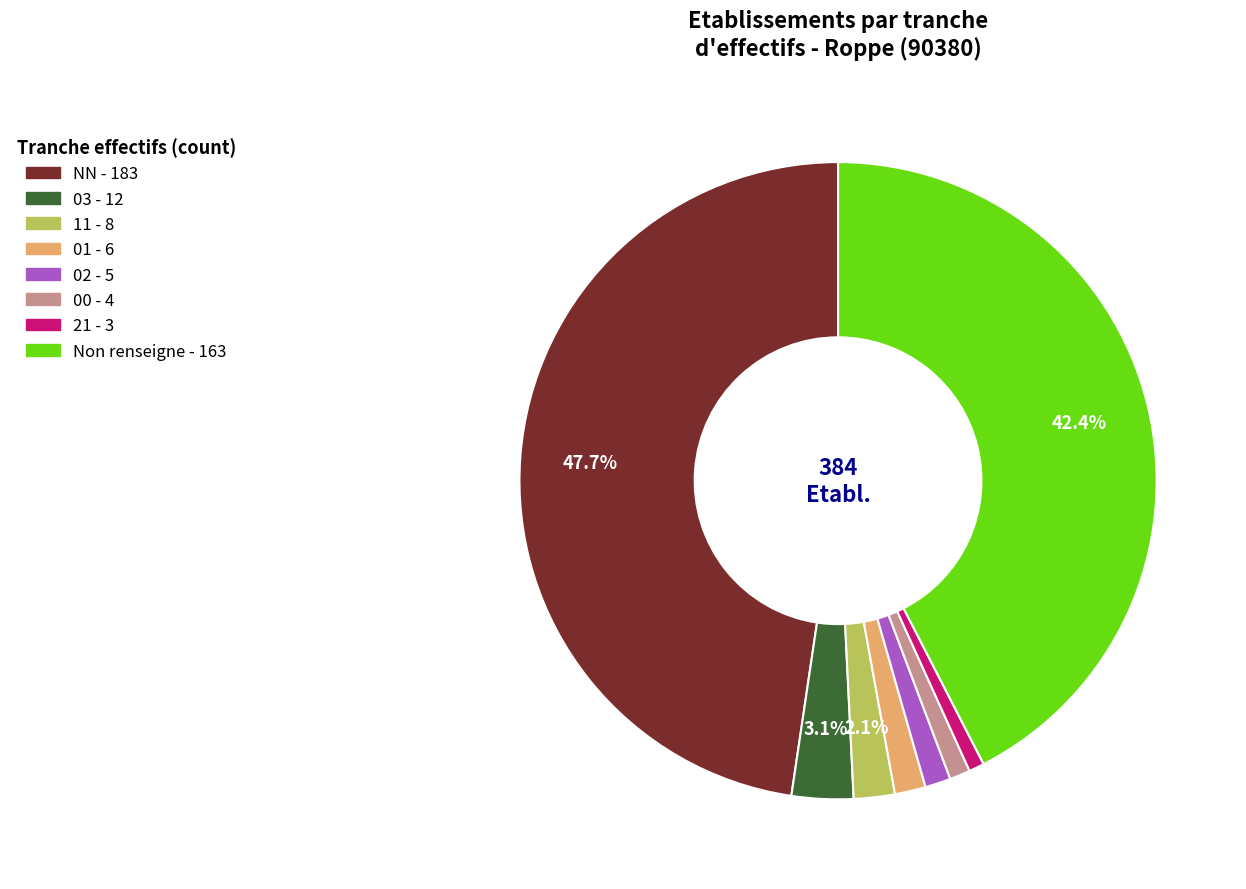

Is there any slice that represents more than half of the pie?

No